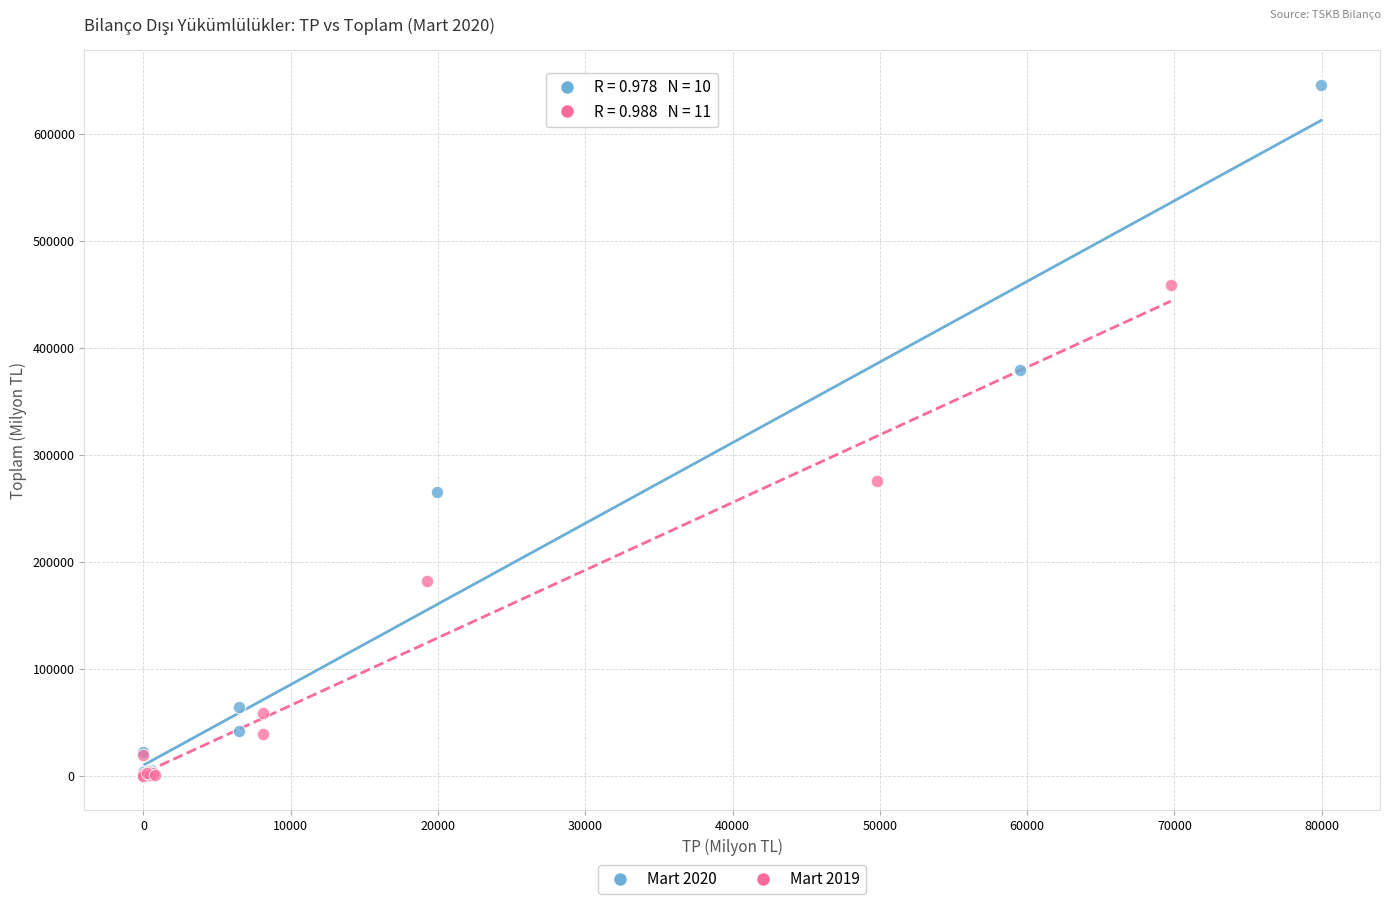

Which series has the largest Y range (max minus min)?

Mart 2020